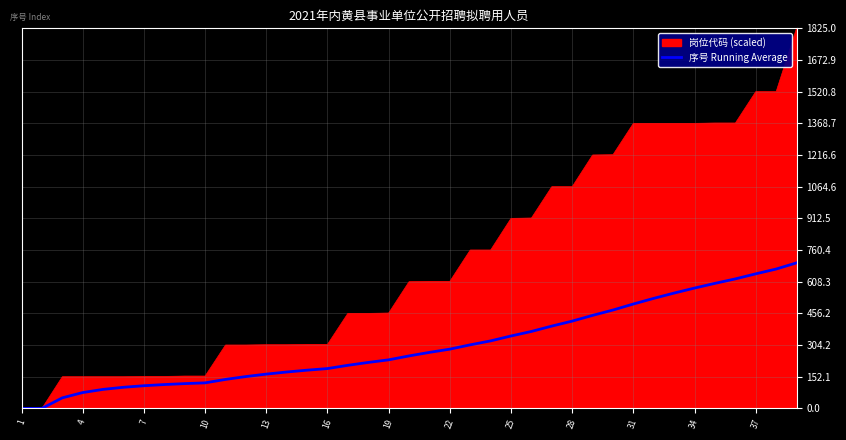

How many lines are shown in the chart?

2